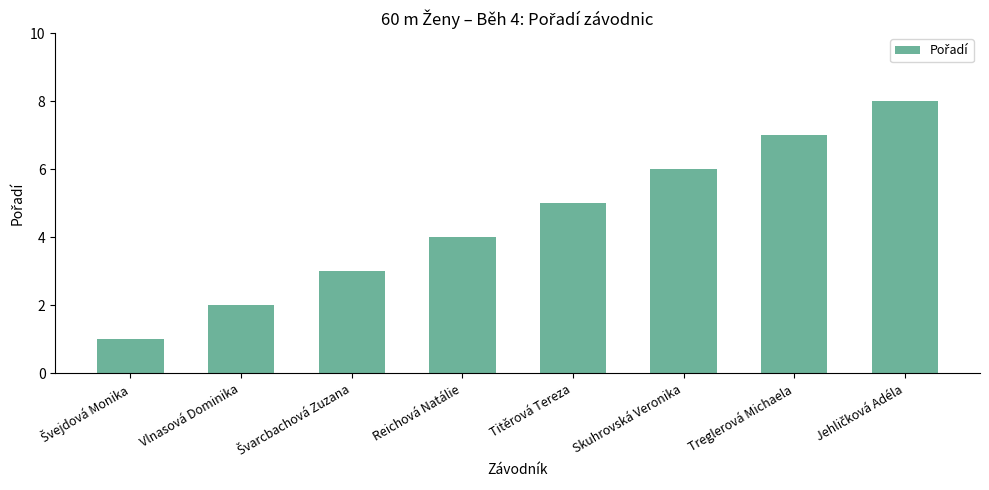

What position from the right is Reichová Natálie?

5